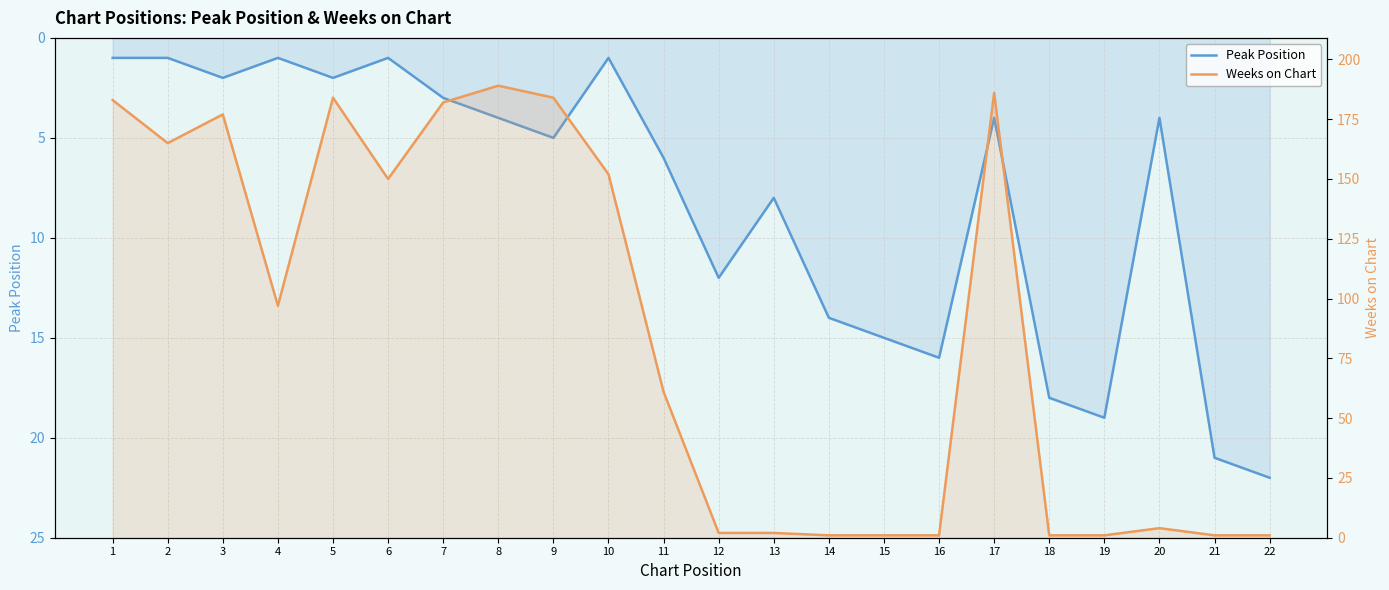

Is it true that Peak Position equals 2 at 3?

True